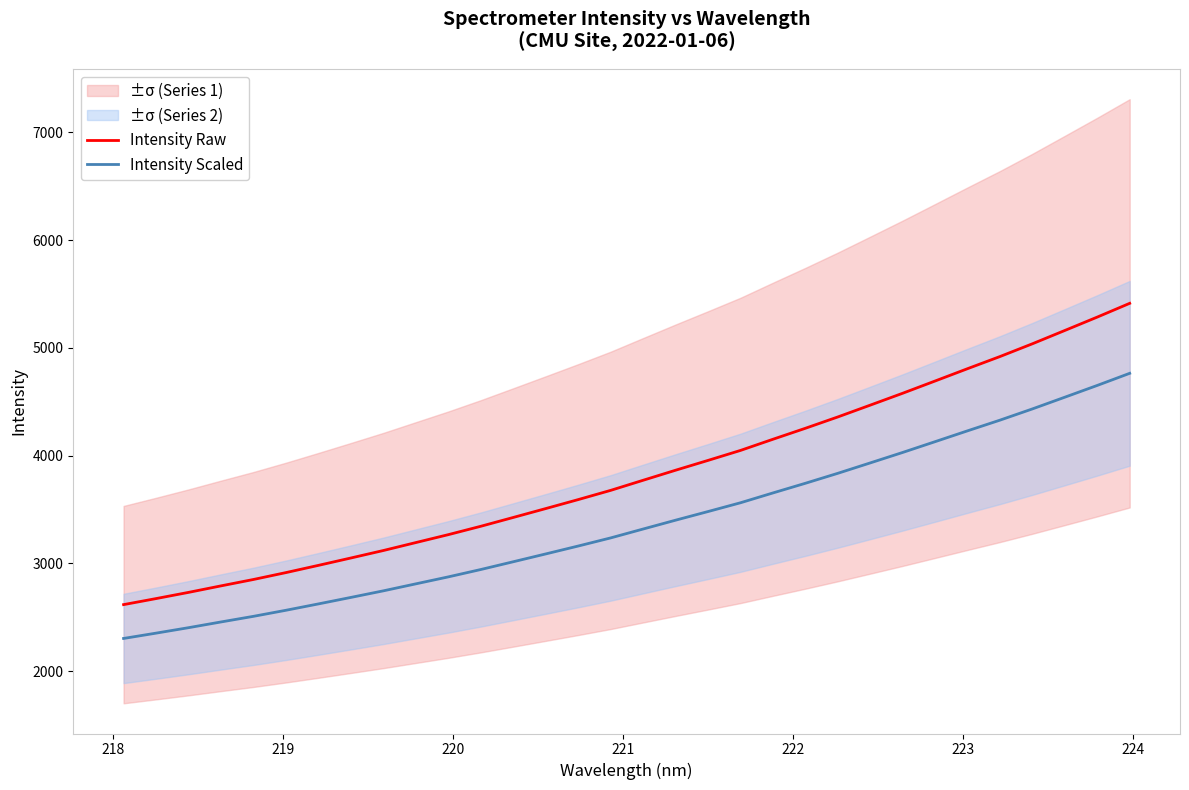

True or false: Intensity Raw and Intensity Scaled cross at least once.

False